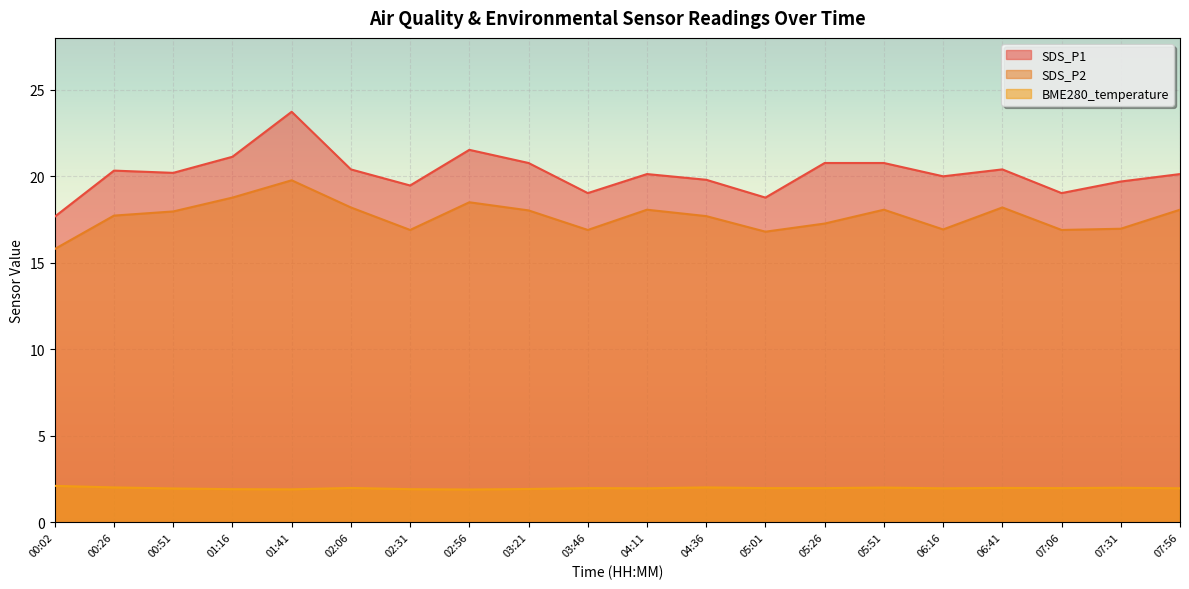

Reading left to right, extract all data points from this chart.

SDS_P1: 17.7	20.3	20.2	21.1	23.7	20.4	19.5	21.5	20.8	19.0	20.1	19.8	18.8	20.8	20.8	20.0	20.4	19.0	19.7	20.1
SDS_P2: 15.8	17.7	18.0	18.8	19.8	18.2	16.9	18.5	18.0	16.9	18.1	17.7	16.8	17.3	18.1	16.9	18.2	16.9	17.0	18.1
BME280_temperature: 2.1	2.0	2.0	1.9	1.9	2.0	1.9	1.9	1.9	2.0	2.0	2.0	2.0	2.0	2.0	2.0	2.0	2.0	2.0	2.0